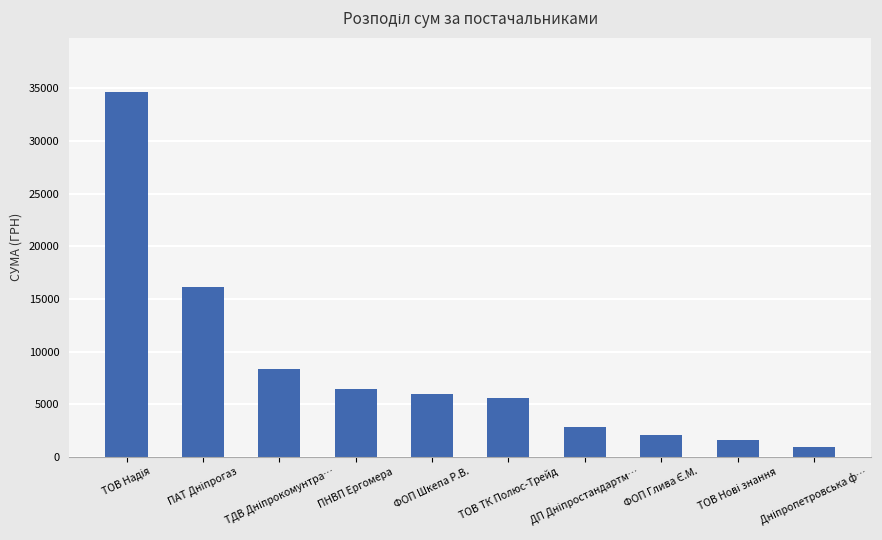

Is it true that the value at ФОП Шкепа Р.В. is 6000.0?

True